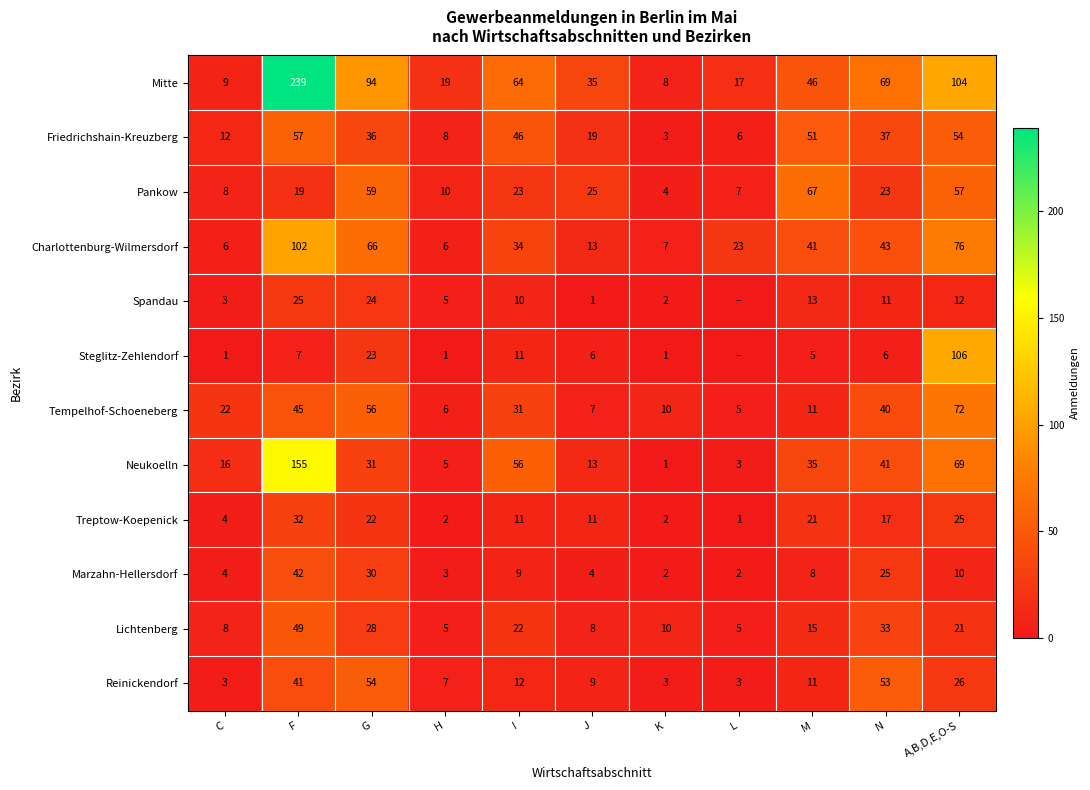

What is the approximate value of Friedrichshain-Kreuzberg at A,B,D,E,O-S, to the nearest 5?

55